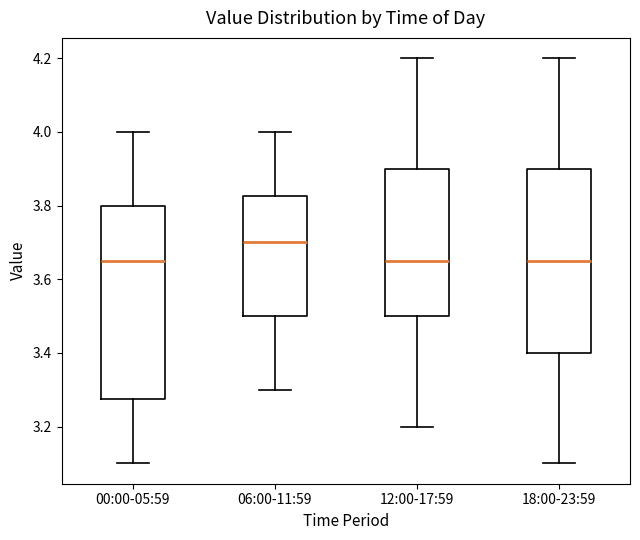

Where does the lower whisker of the box for 12:00-17:59 end on the y-axis? The values are not printed on the chart, so give them approximately, as read against the axis.

3.20